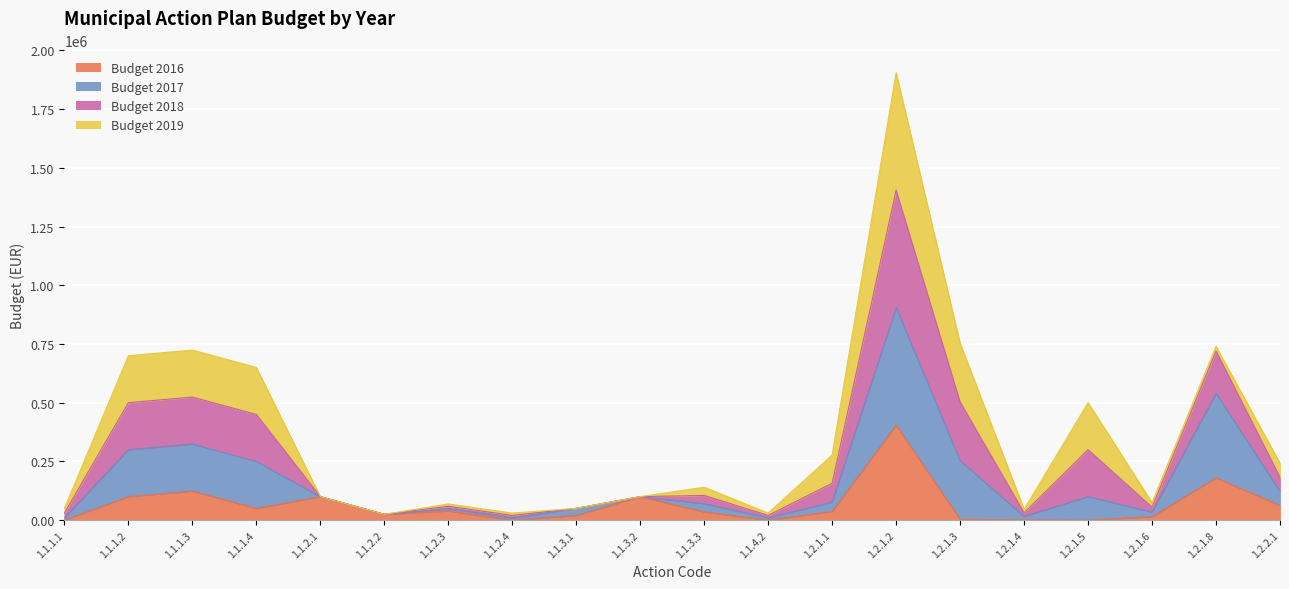

Which series has the largest range (max minus min)?

2018